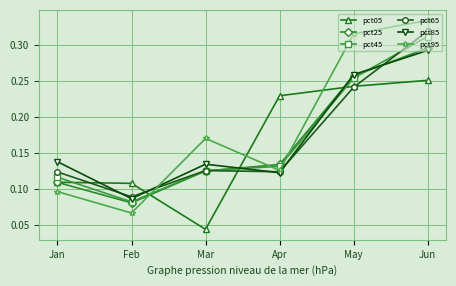

Which series ends up on top after the final intersection of pct85 and pct05?

pct85